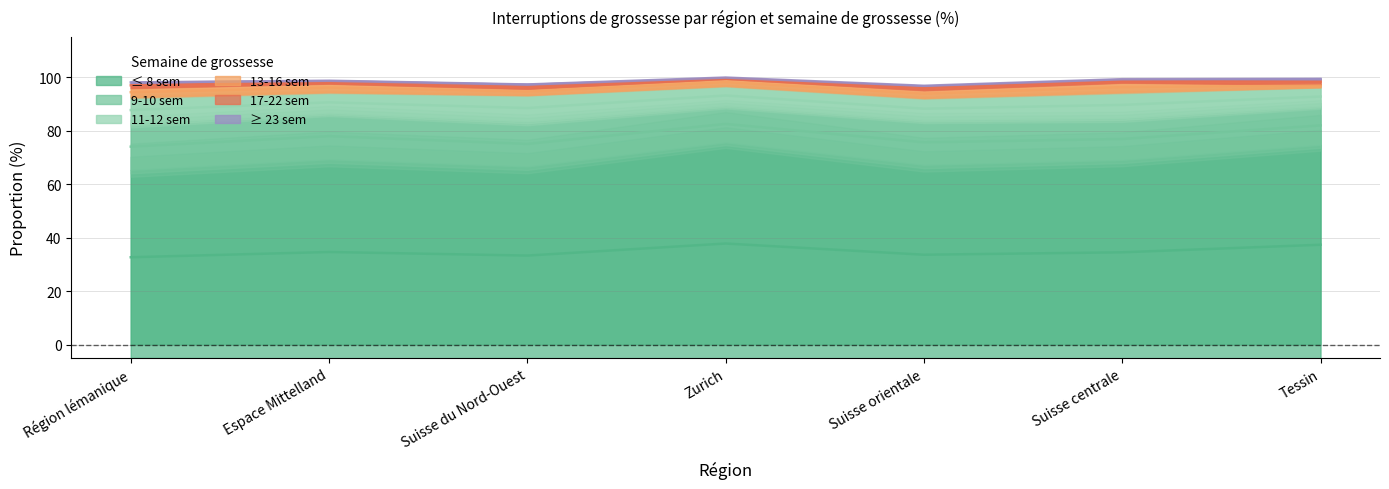

Is it true that 17-22 sem % equals 1.2 at Suisse centrale?

True